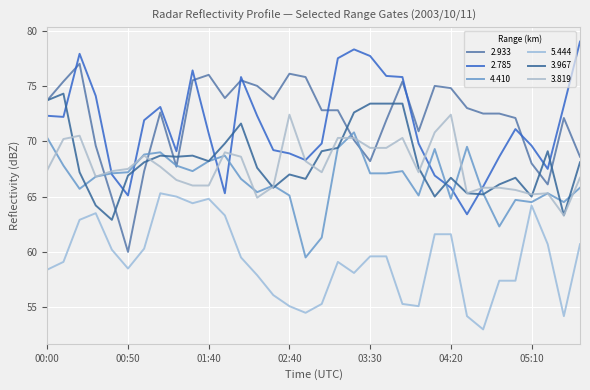

What is the label of the 16th point from the left?

02:40